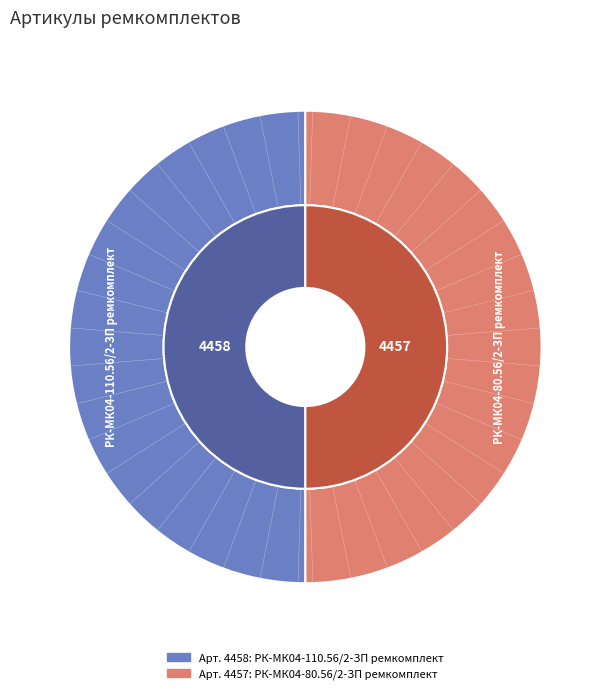

What percentage is the РК-МК04-80.56/2-ЗП ремкомплект slice, to the nearest percent?

50%